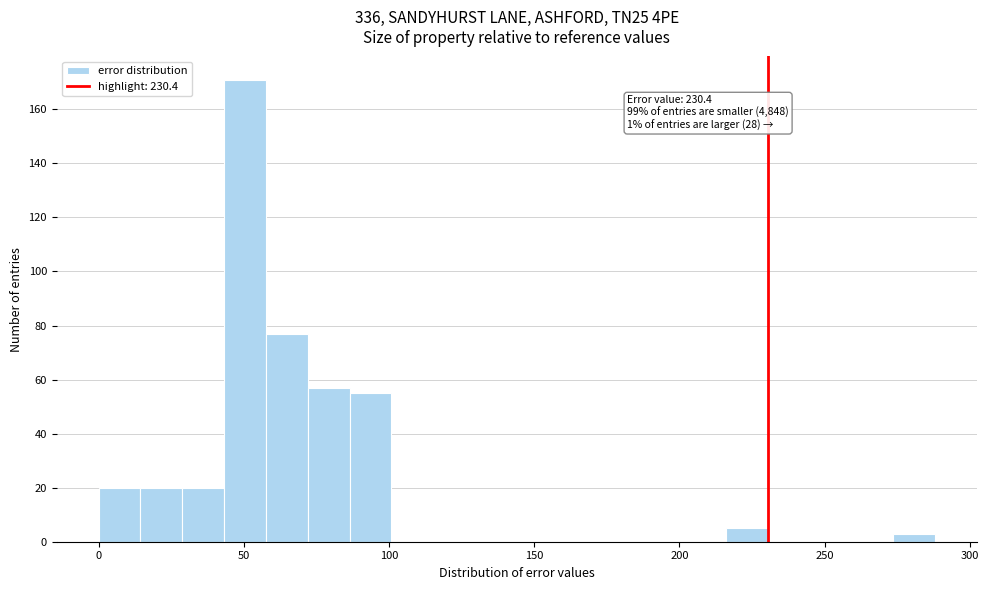

Read against the x-axis, roughly where is the centre of the tallest bar?

50